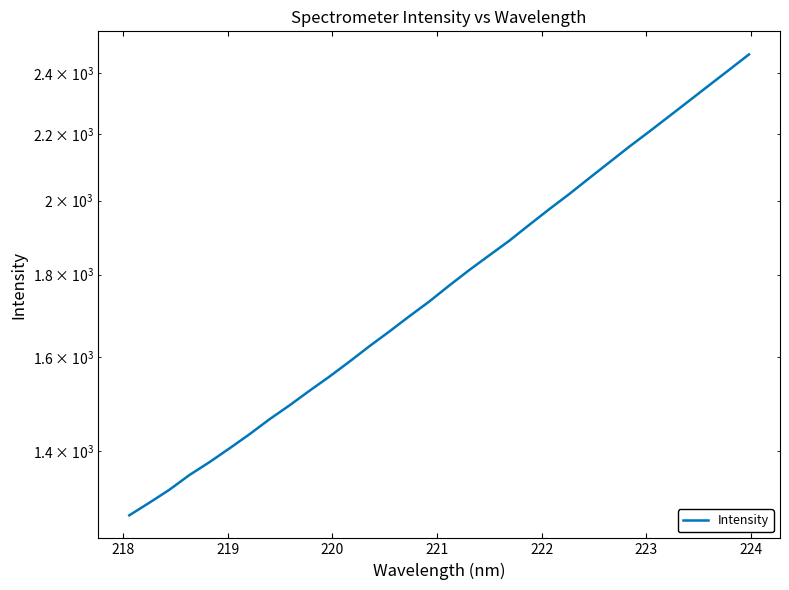

What is the difference between the maximum and minimum values?

1186.8